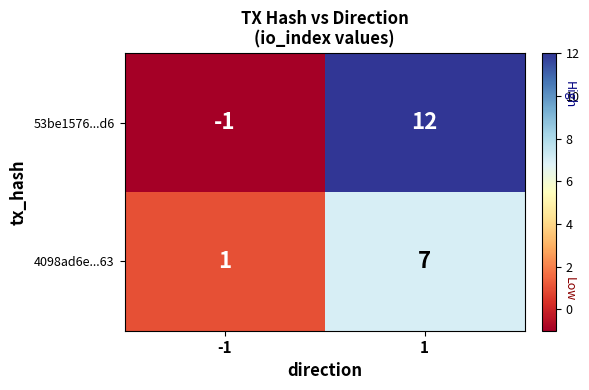

Which series has the widest spread of values?

53be1576...d6